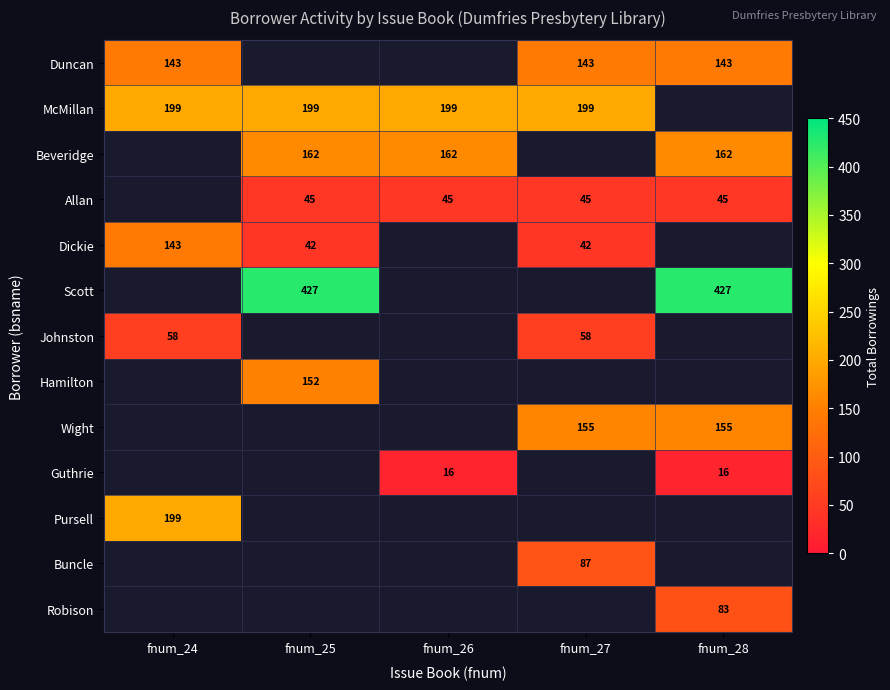

True or false: Scott has a value of 427 at fnum_25.

True